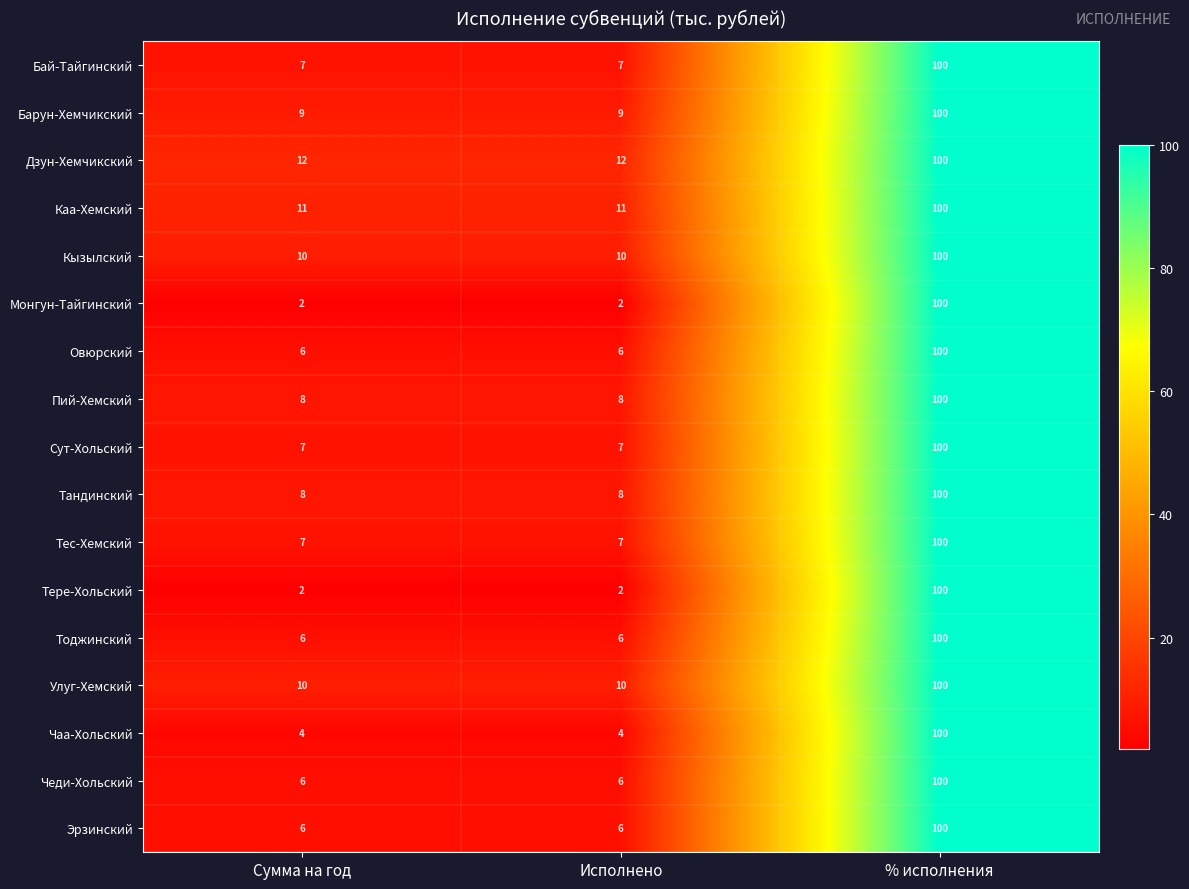

What is the difference between the Тандинский values at Исполнено and % исполнения?

92